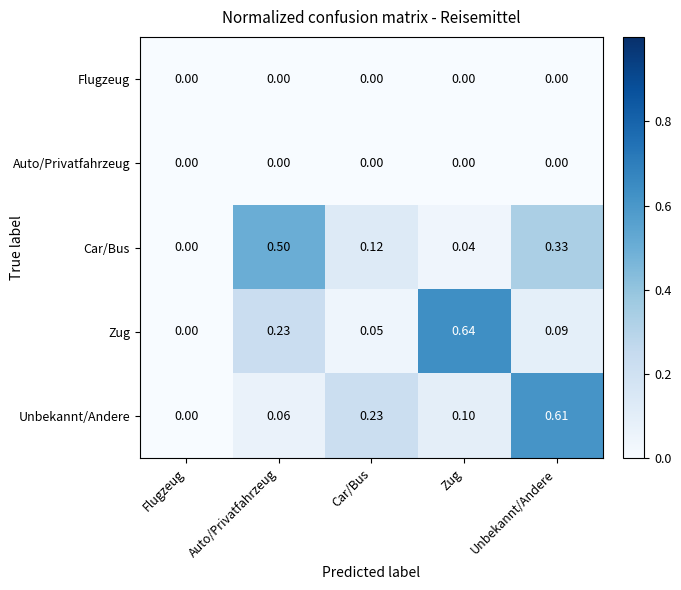

At which category is the sum across all series the highest?

Unbekannt/Andere